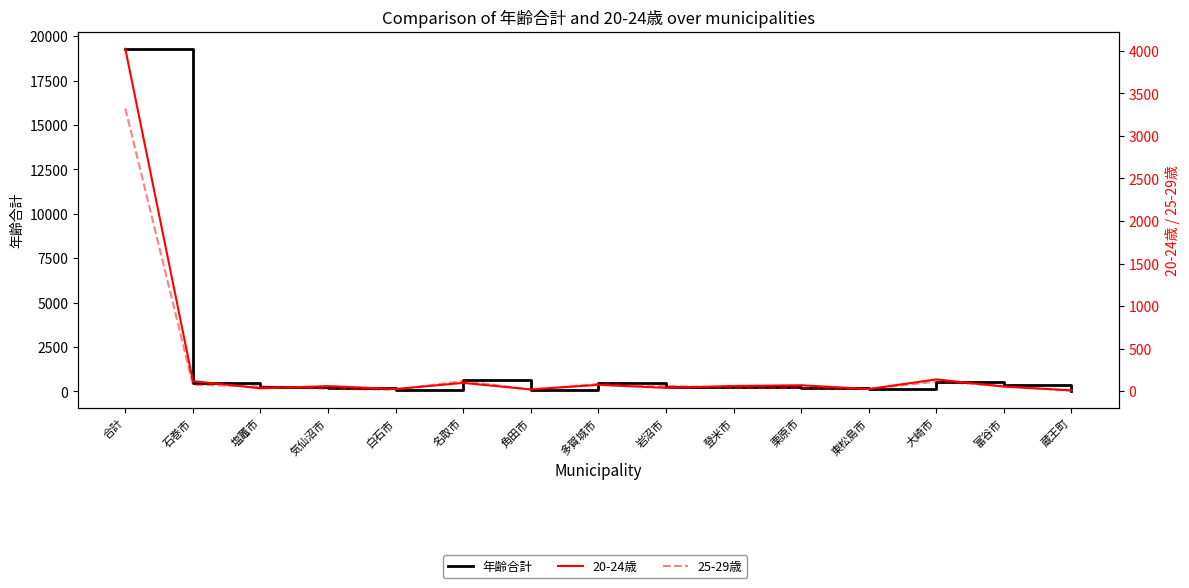

What is the spread (max minus min) of values at 石巻市?

370